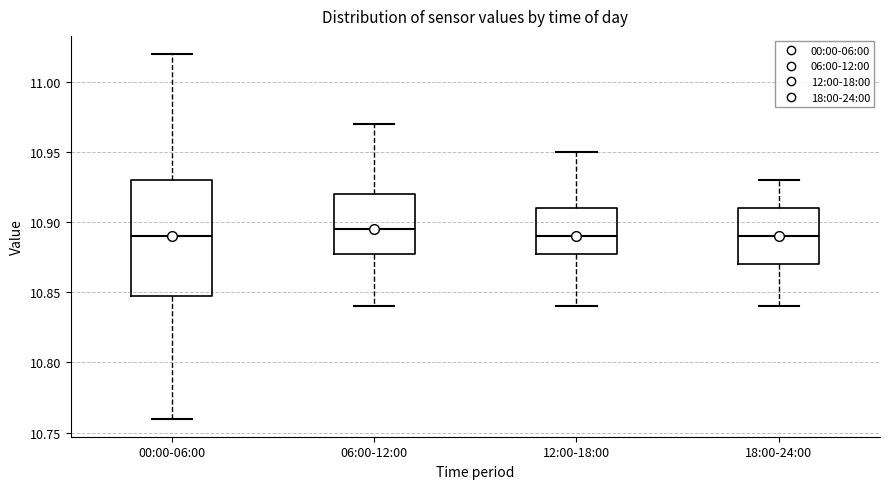

Reading left to right, read every box against the y-axis: the position of its median line, the range the box covers, and the ends of its whiskers. The values are not printed on the chart, so give them approximately, as read against the axis.

00:00-06:00: median 10.890, box 10.850 to 10.930, whiskers 10.760 to 11.020
06:00-12:00: median 10.895, box 10.880 to 10.920, whiskers 10.840 to 10.970
12:00-18:00: median 10.890, box 10.880 to 10.910, whiskers 10.840 to 10.950
18:00-24:00: median 10.890, box 10.870 to 10.910, whiskers 10.840 to 10.930